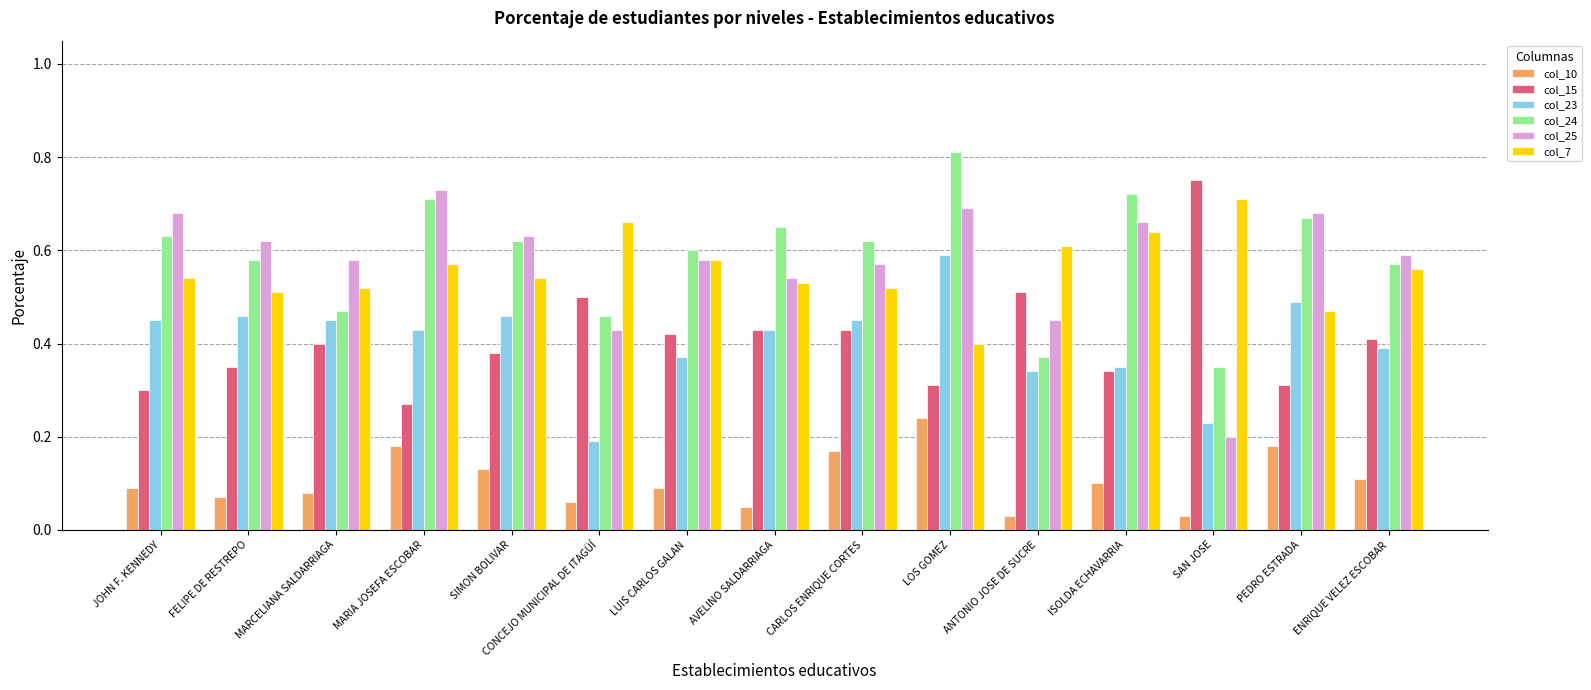

What is the sum of the col_25 values at AVELINO SALDARRIAGA and ANTONIO JOSE DE SUCRE?

1.0